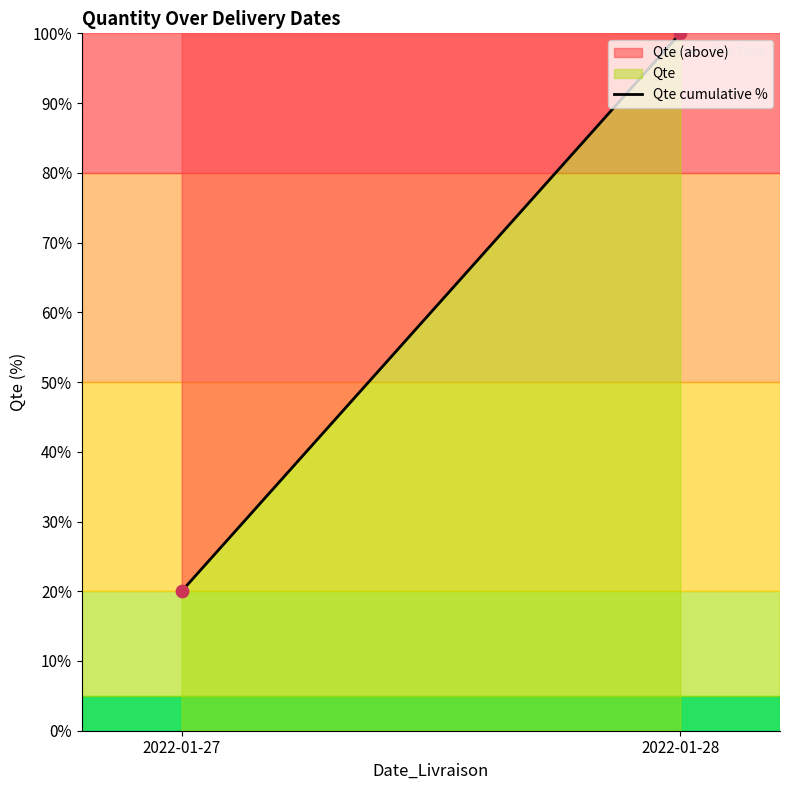

What is the average Y value?

60